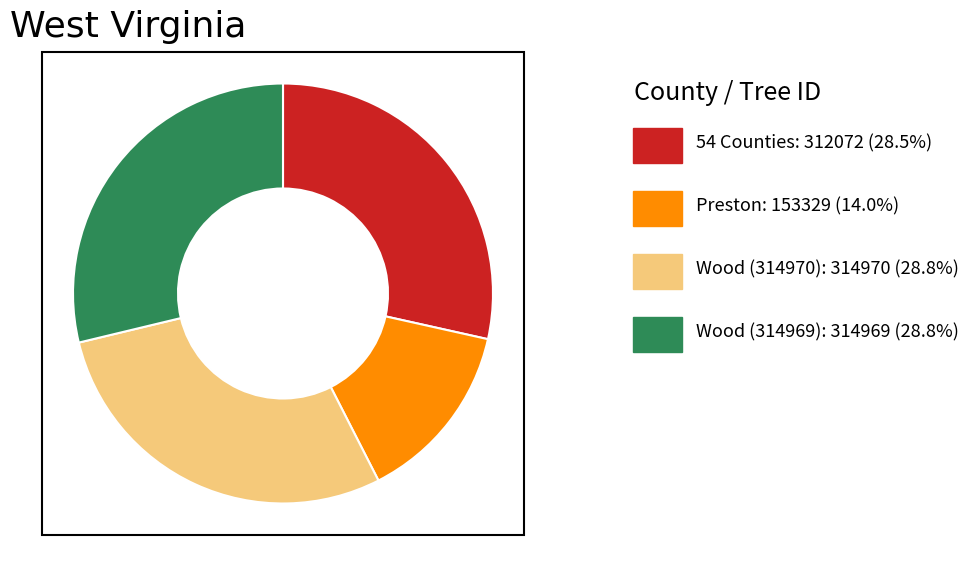

Does any single category account for the majority?

No